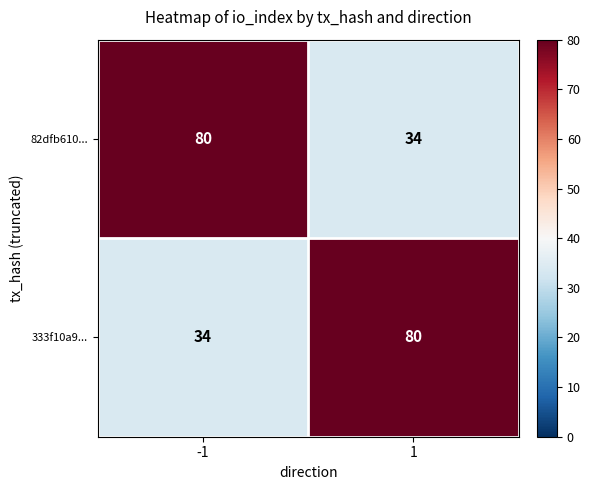

What is the approximate value of 333f10a9... at 1?

80